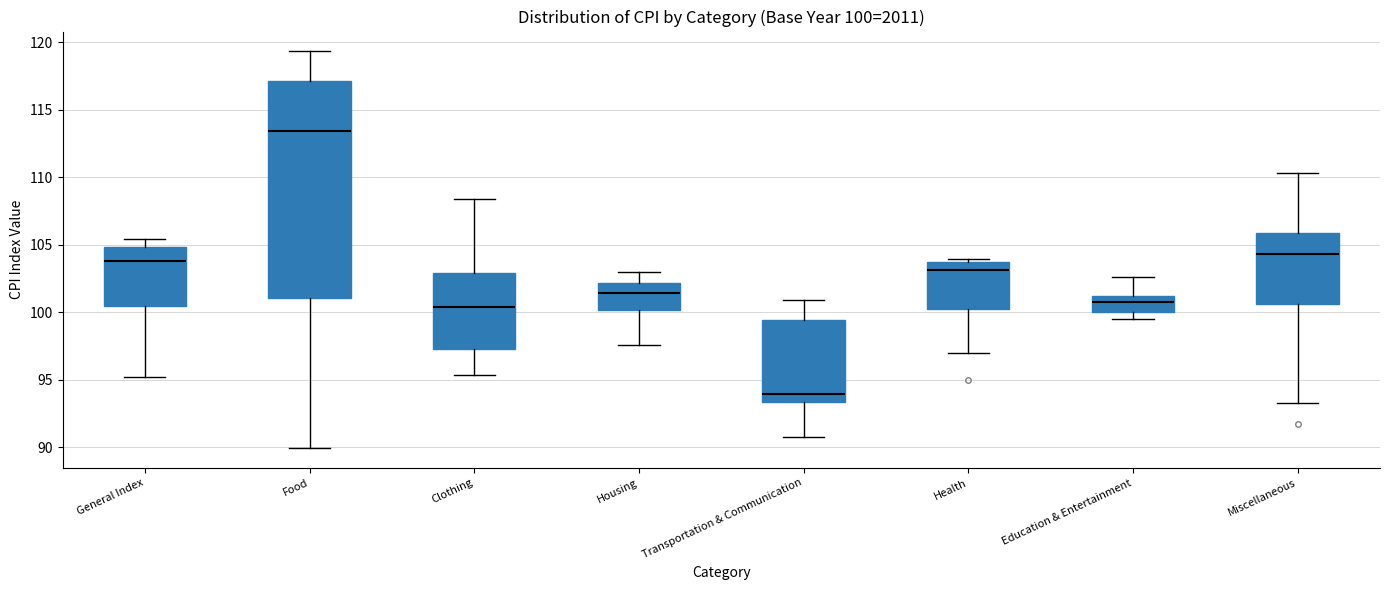

Which box's median line is the lowest?

Transportation & Communication